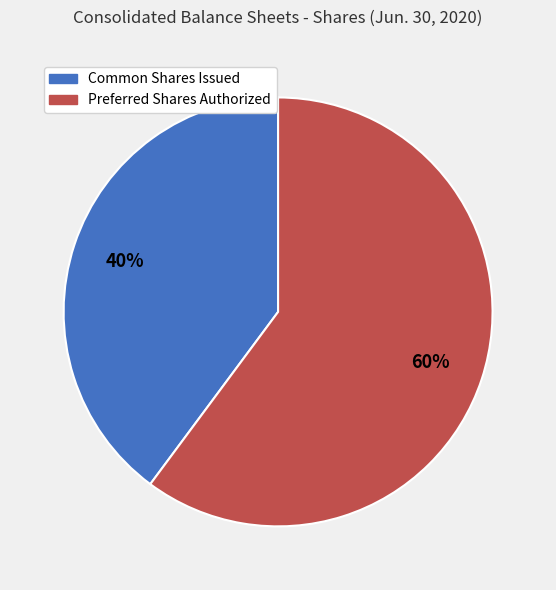

To the nearest percent, what is the average slice percentage?

50%